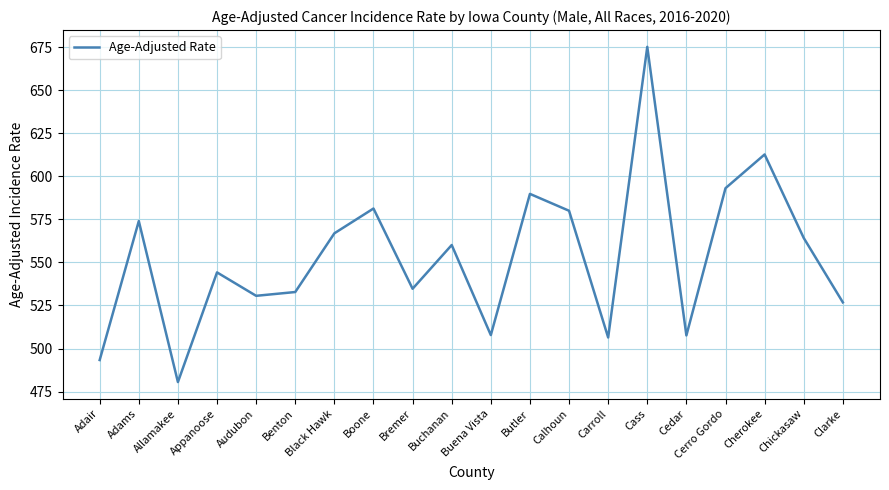

How many series are shown in this chart?

1